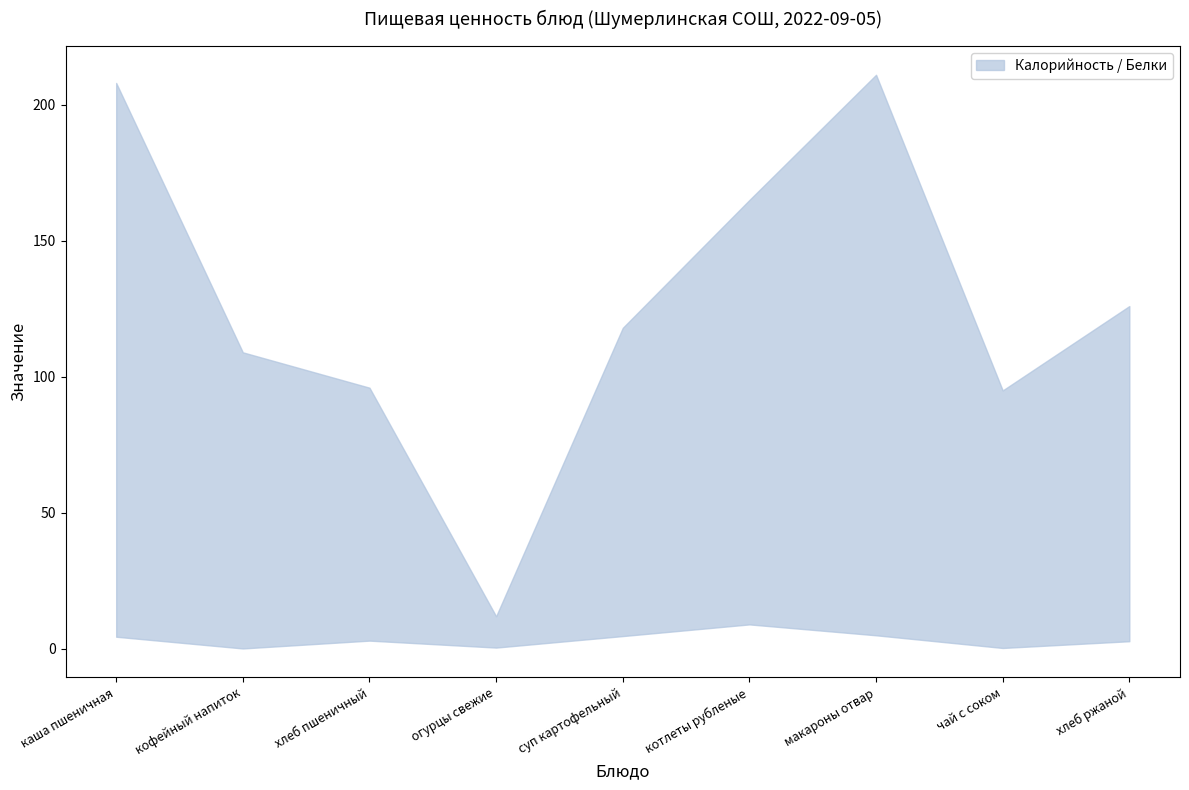

Is it true that Белки equals 9.0 at котлеты рубленые?

True